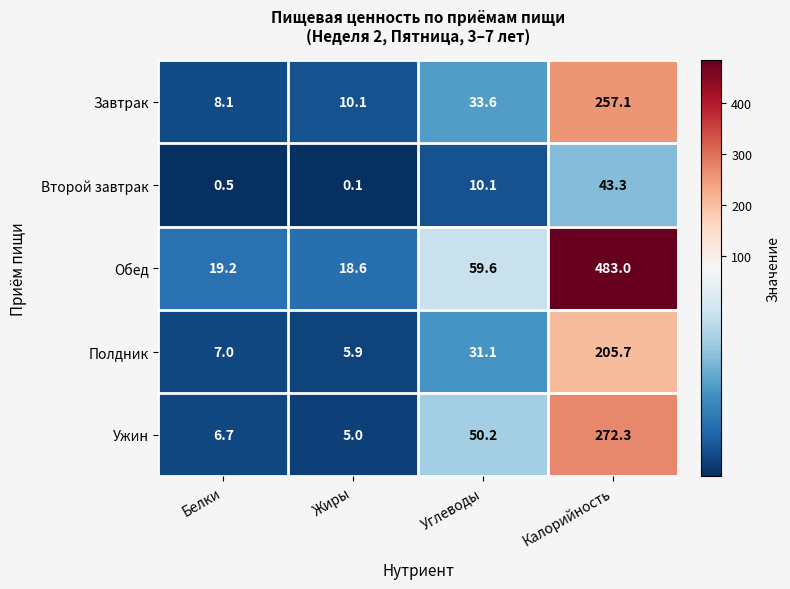

Reading left to right, what are all the values shown in this chart?

Завтрак: 8.1	10.1	33.6	257.1
Второй завтрак: 0.5	0.1	10.1	43.3
Обед: 19.2	18.6	59.6	483.0
Полдник: 7.0	5.9	31.1	205.7
Ужин: 6.7	5.0	50.2	272.3